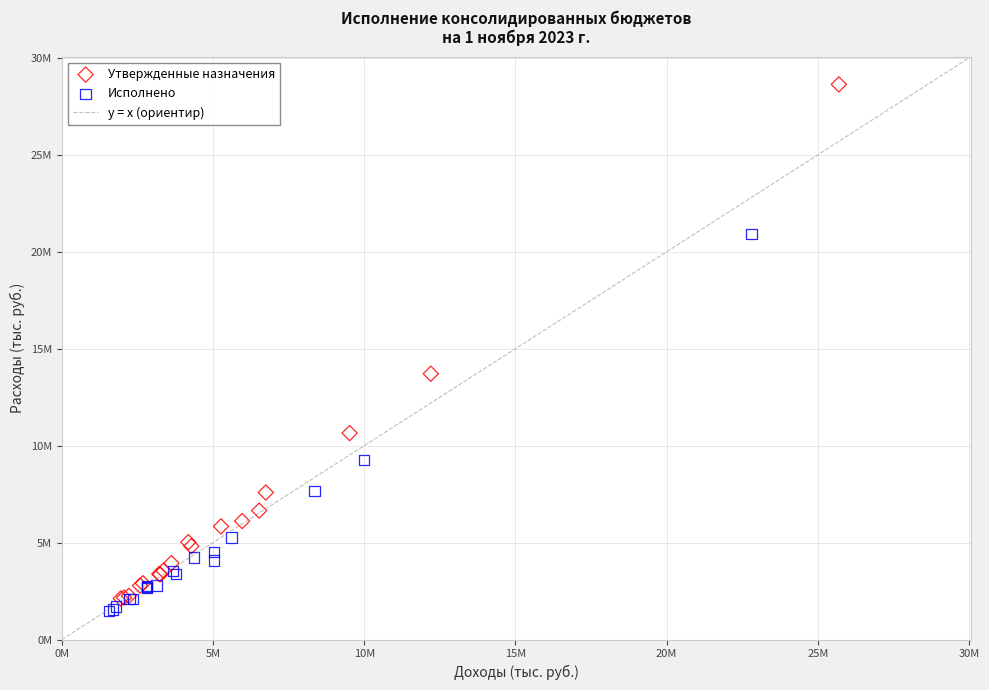

Which series contains the lowest Y value?

Исполнено